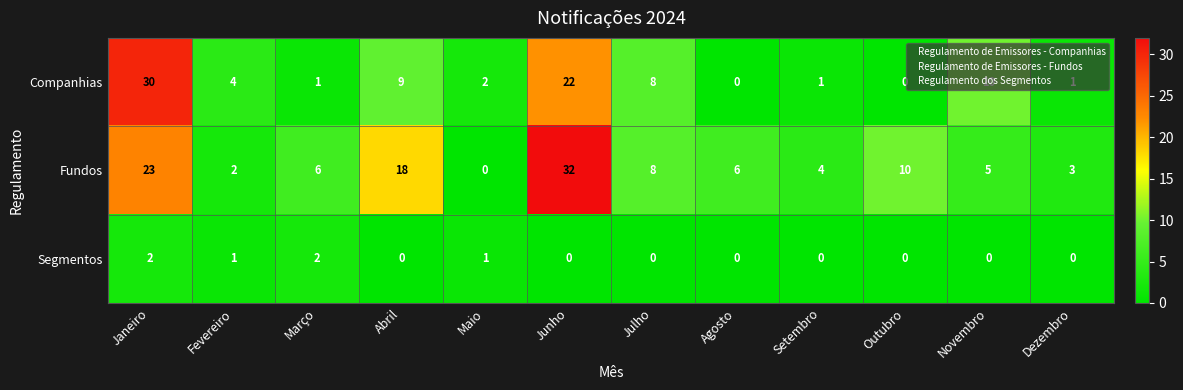

How many data points does each series have?

12